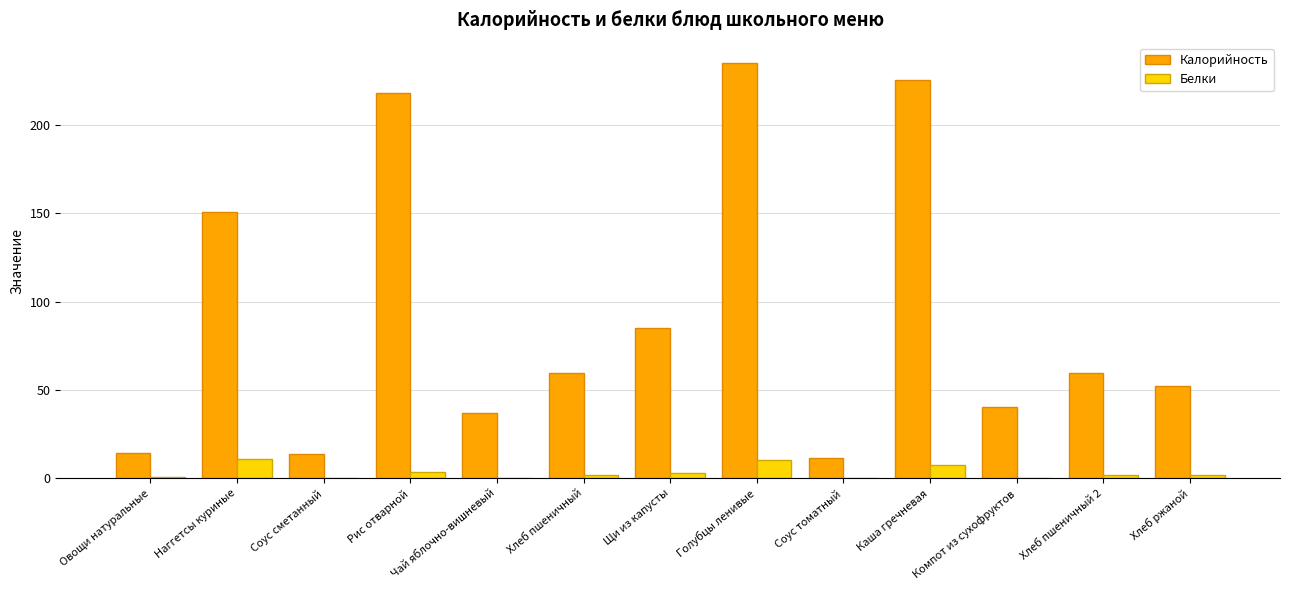

Which series has the largest range (max minus min)?

Калорийность